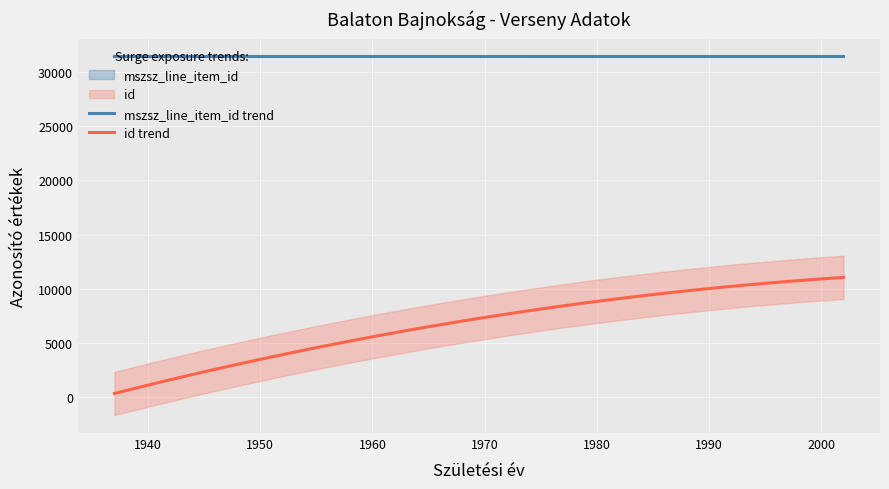

True or false: mszsz_line_item_id and id cross at least once.

False